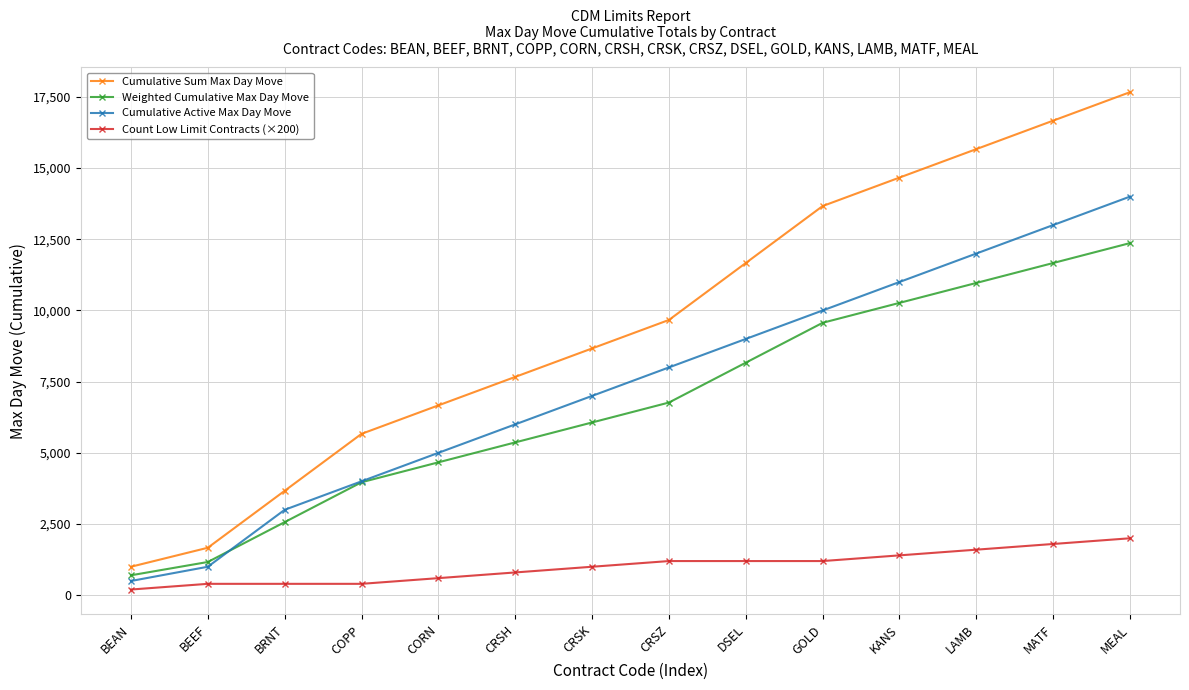

What is the maximum value shown in the chart?

17667.0